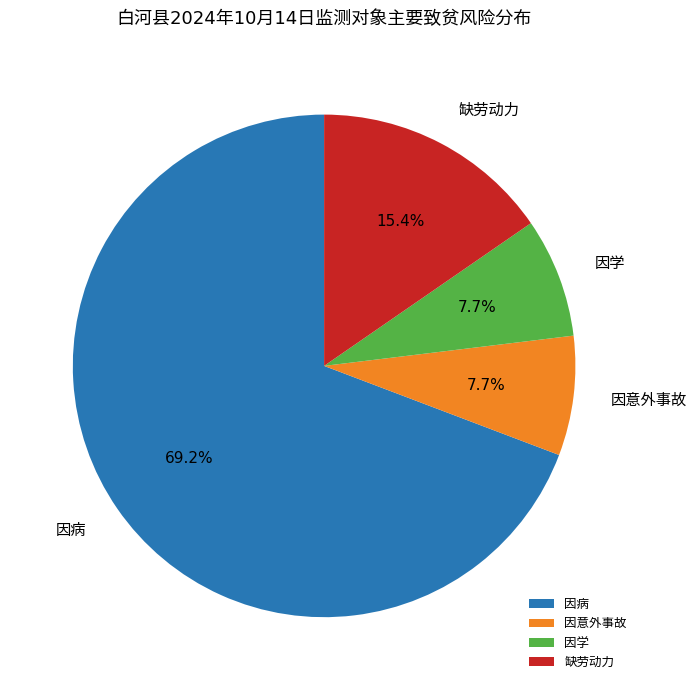

What is the largest slice in the pie chart?

因病